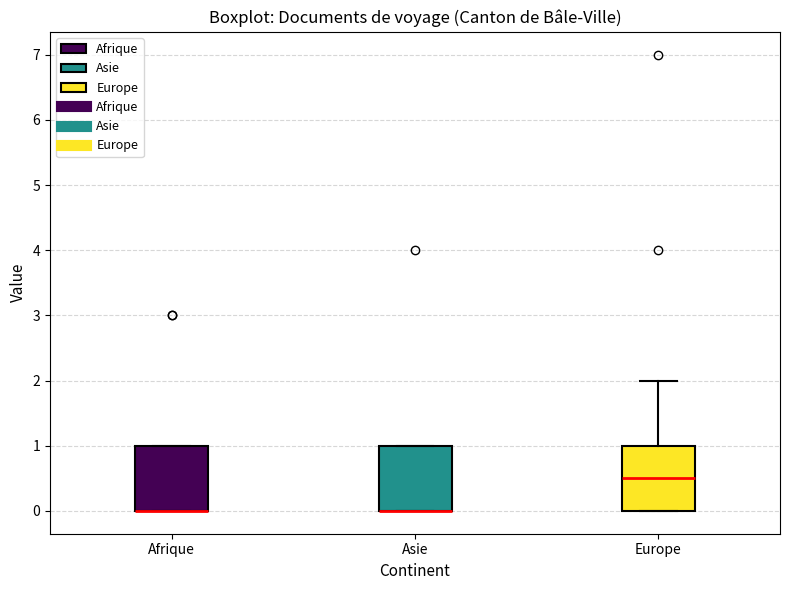

Where is the lower edge of the box for Afrique on the y-axis? The values are not printed on the chart, so give them approximately, as read against the axis.

0.0